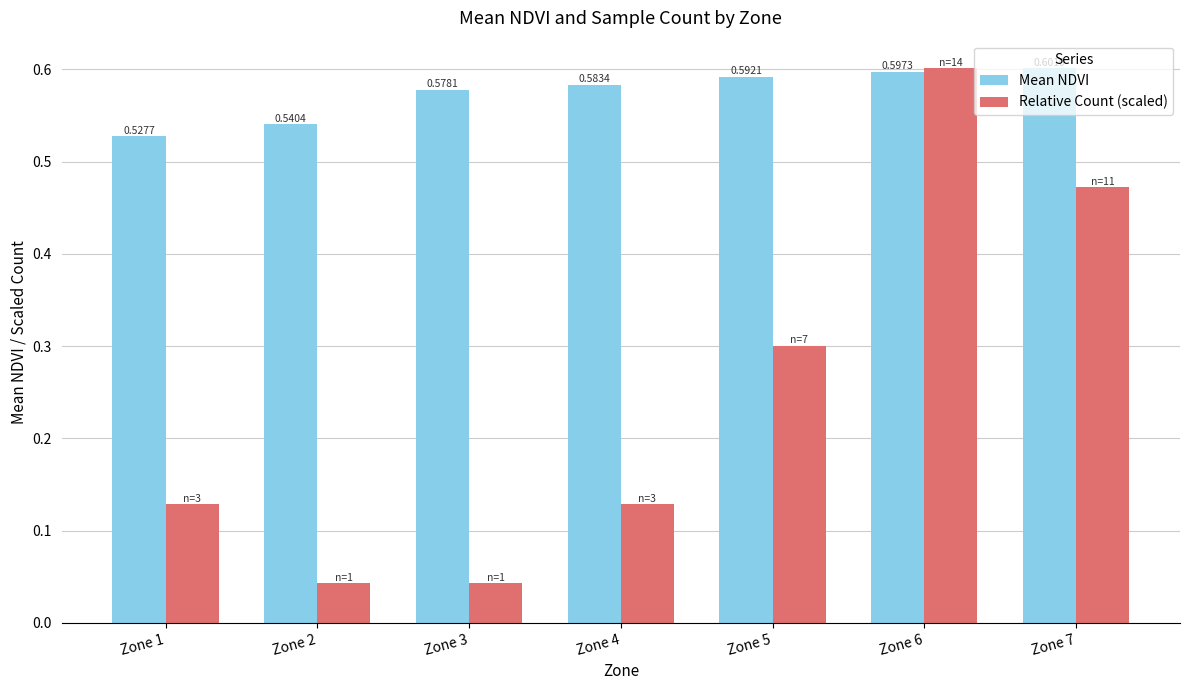

Which series has the largest range (max minus min)?

Relative Count (scaled)